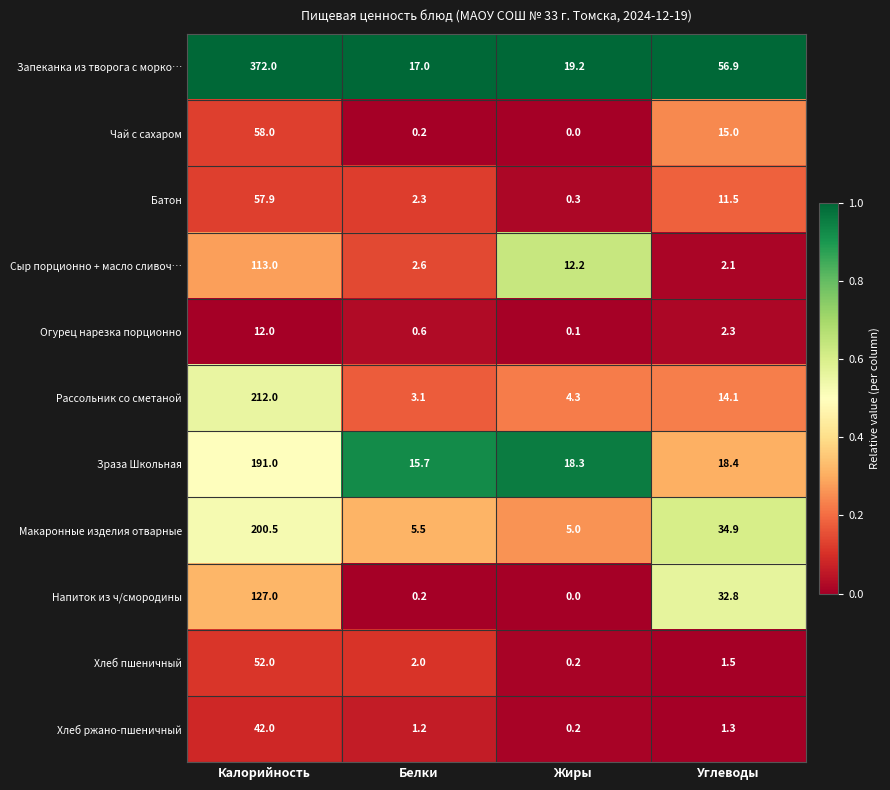

Rank the series by their maximum value, from highest to lowest.

Запеканка из творога с морко…, Рассольник со сметаной, Макаронные изделия отварные, Зраза Школьная, Напиток из ч/смородины, Сыр порционно + масло сливоч…, Чай с сахаром, Батон, Хлеб пшеничный, Хлеб ржано-пшеничный, Огурец нарезка порционно